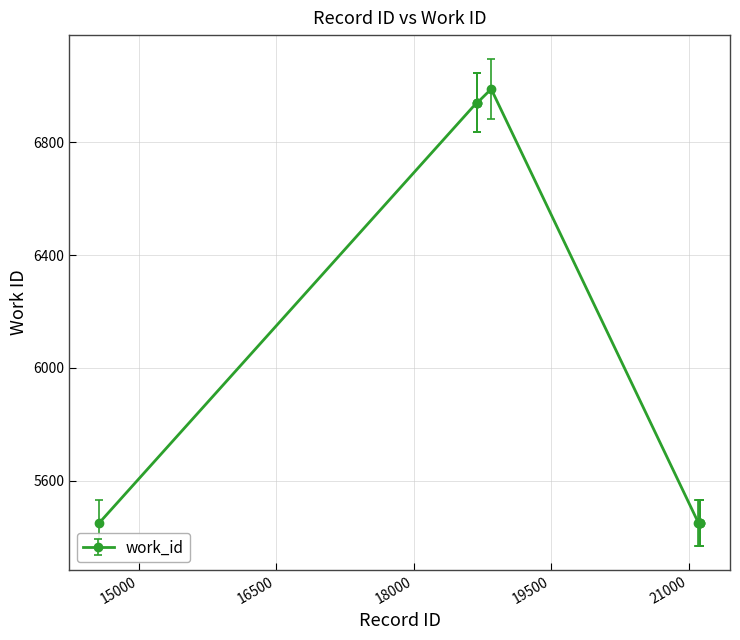

Reading left to right, what are all the values shown in this chart?

5452	6939	6939	6939	6988	5452	5452	5452	5452	5452